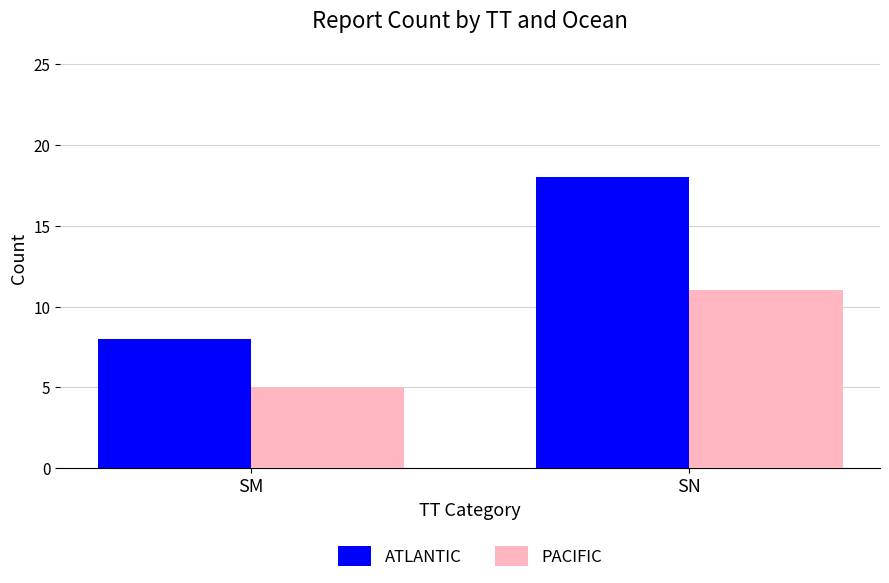

Rank the series by their maximum value, from lowest to highest.

PACIFIC, ATLANTIC